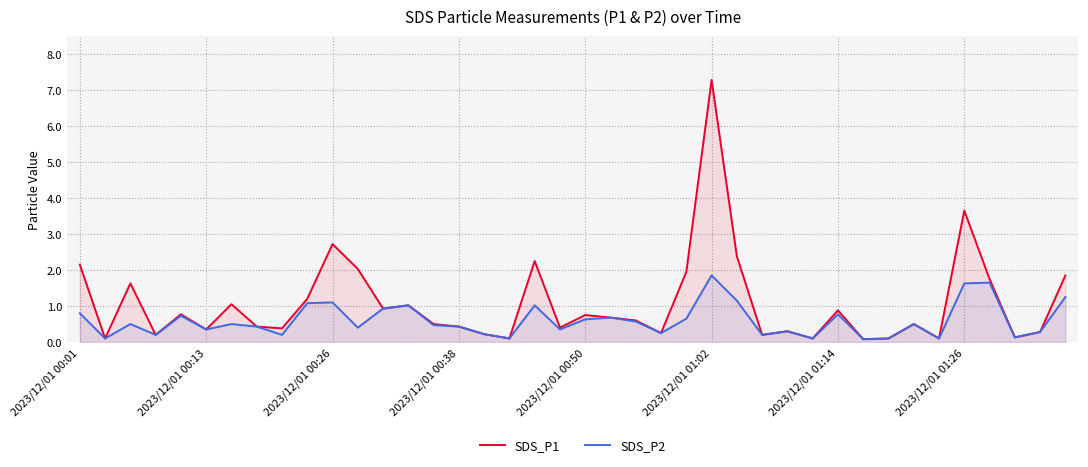

Which category has the highest value in the SDS_P1 series?

2023/12/01 01:02